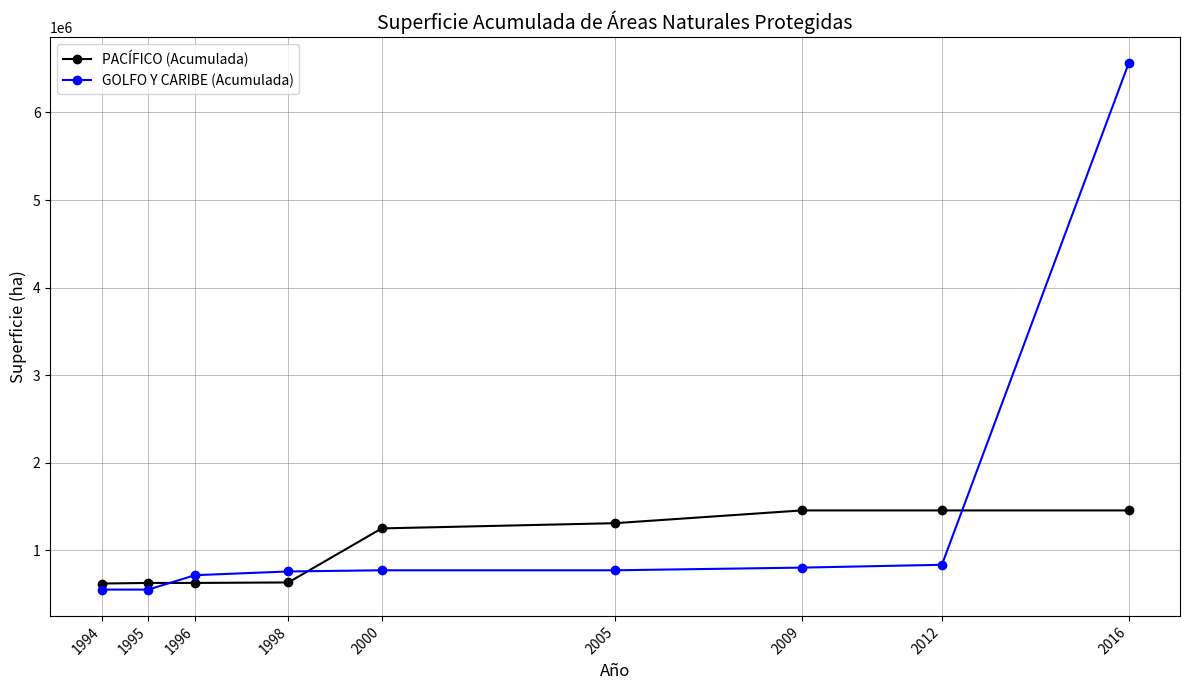

True or false: GOLFO Y CARIBE (Acumulada) and PACÍFICO (Acumulada) intersect in this chart.

True